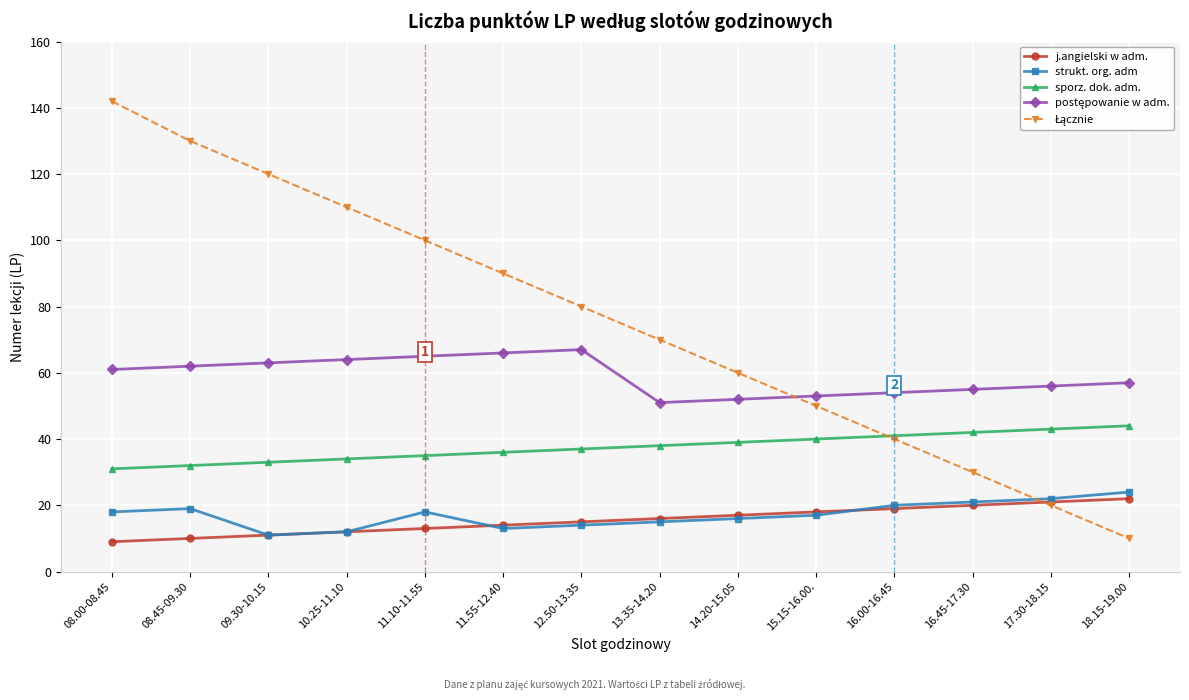

What is the maximum value shown in the chart?

142